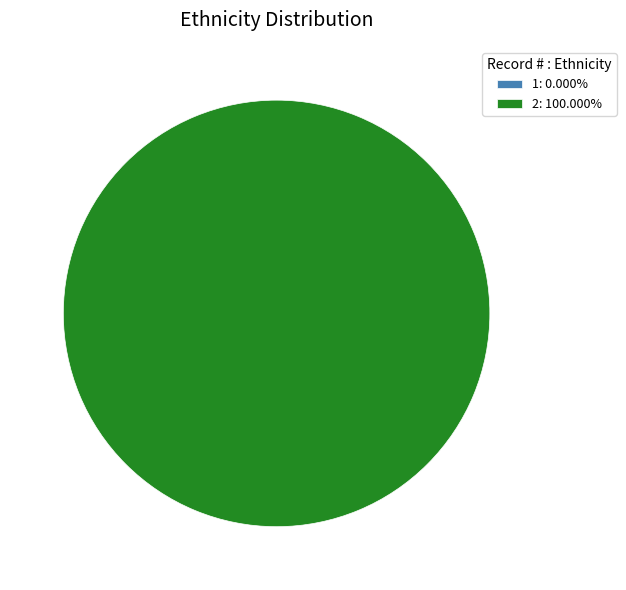

How many segments does this pie chart have?

2